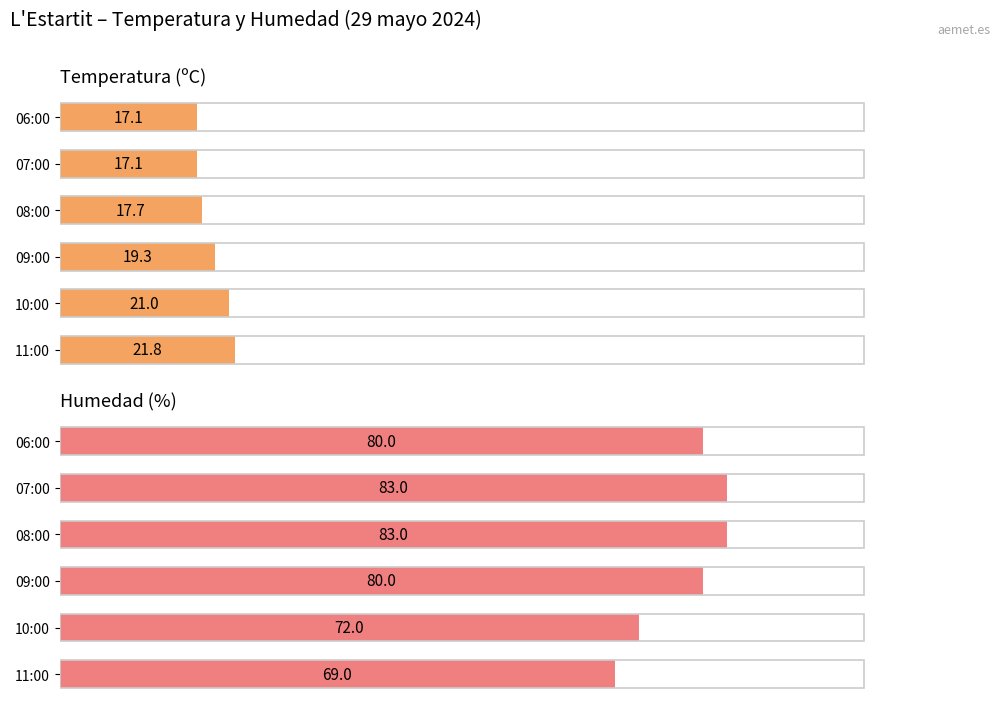

Are the bars grouped side by side (vs. stacked)?

Yes